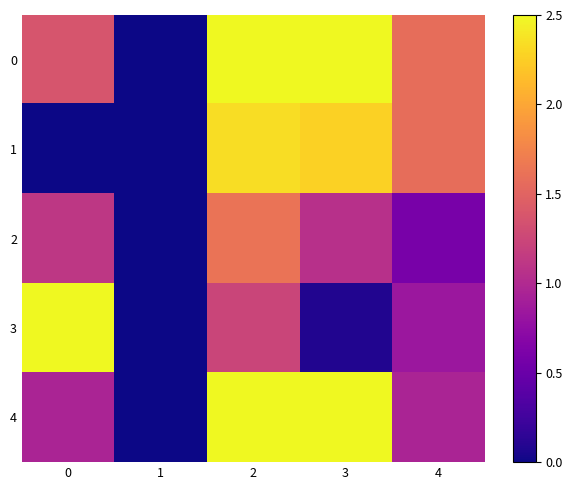

At how many categories does at least one series exceed 1?

4